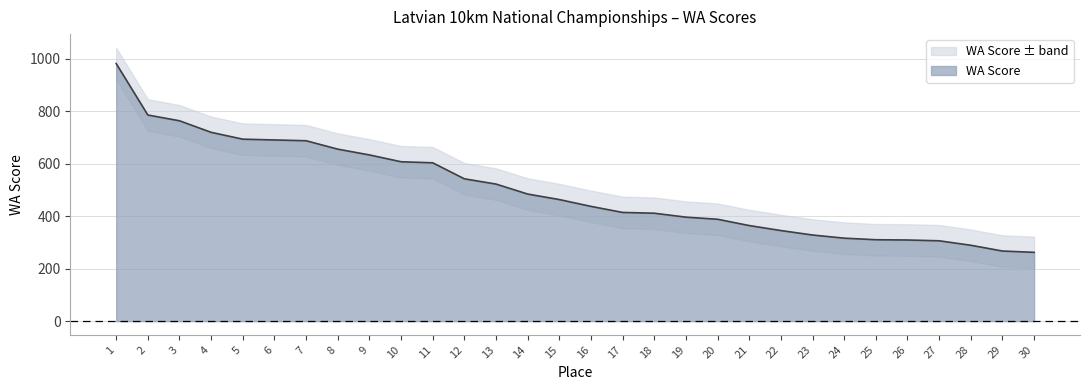

What is the difference between the second highest and minimum values?

523